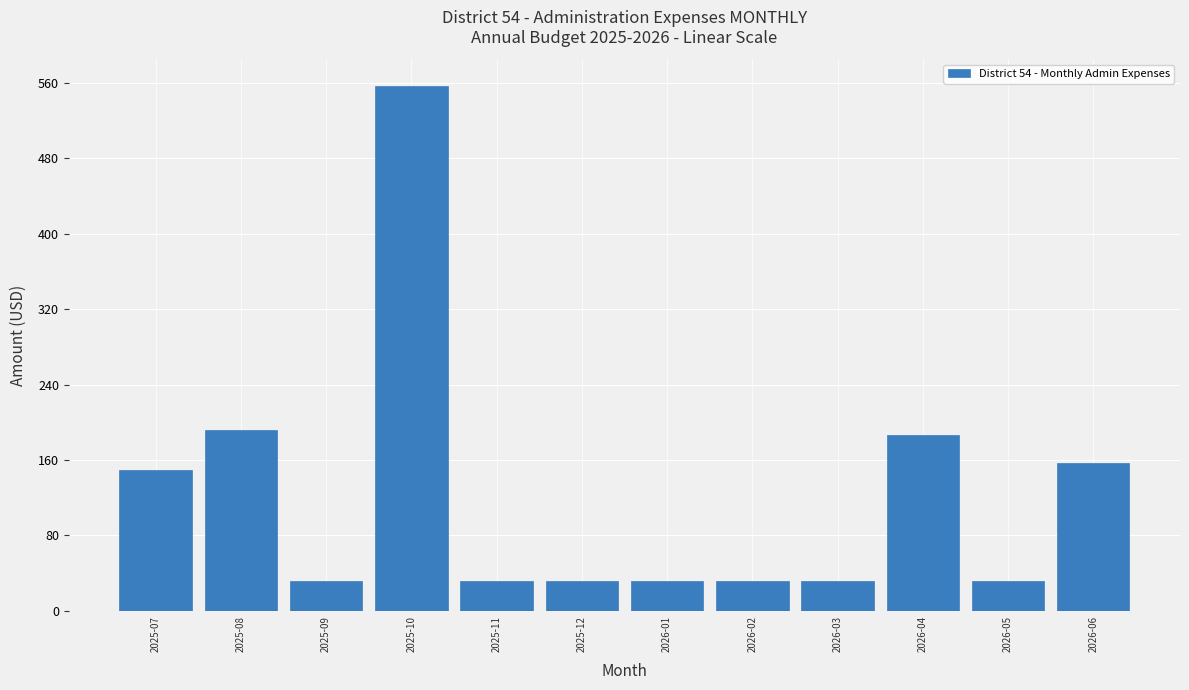

Reading left to right, what are all the values shown in this chart?

2025-07=149	2025-08=192	2025-09=32	2025-10=557	2025-11=32	2025-12=32	2026-01=32	2026-02=32	2026-03=32	2026-04=187	2026-05=32	2026-06=157